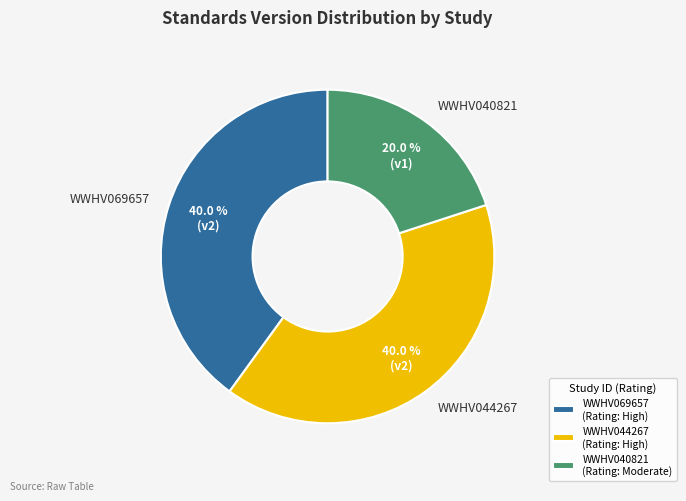

Between WWHV040821 and WWHV044267, which is larger?

WWHV044267